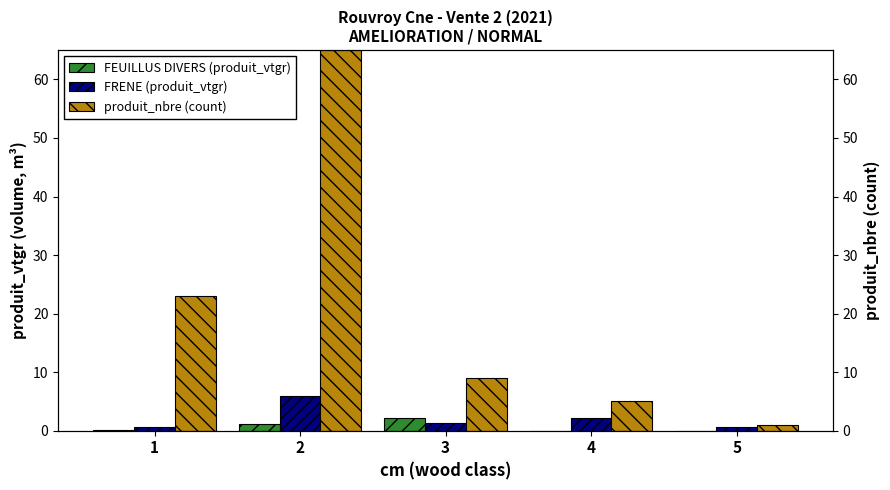

At which label does FRENE (produit_vtgr) first exceed 1?

2